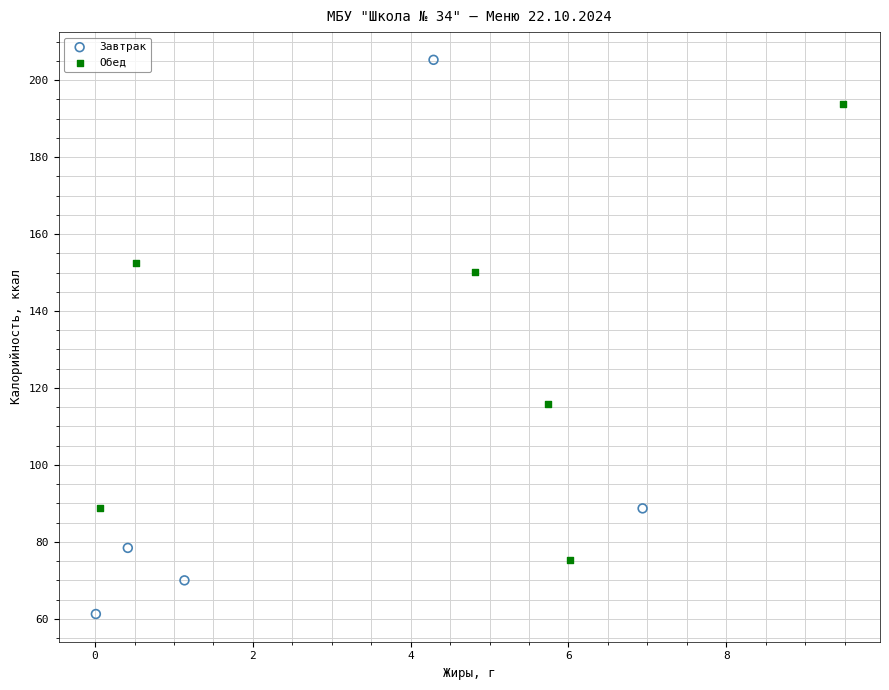

Which series reaches the maximum Y coordinate?

Завтрак